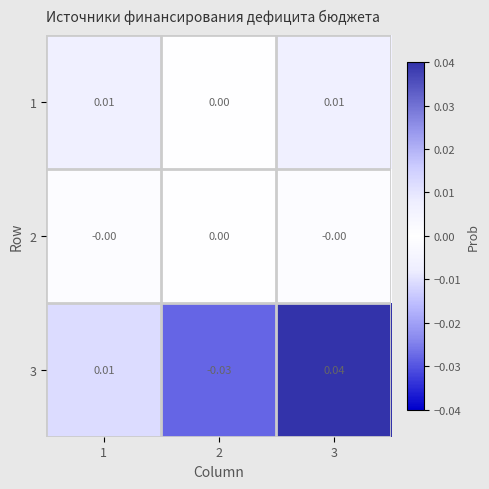

Is the value of 3 at 3 greater than the value of 2 at 1?

Yes